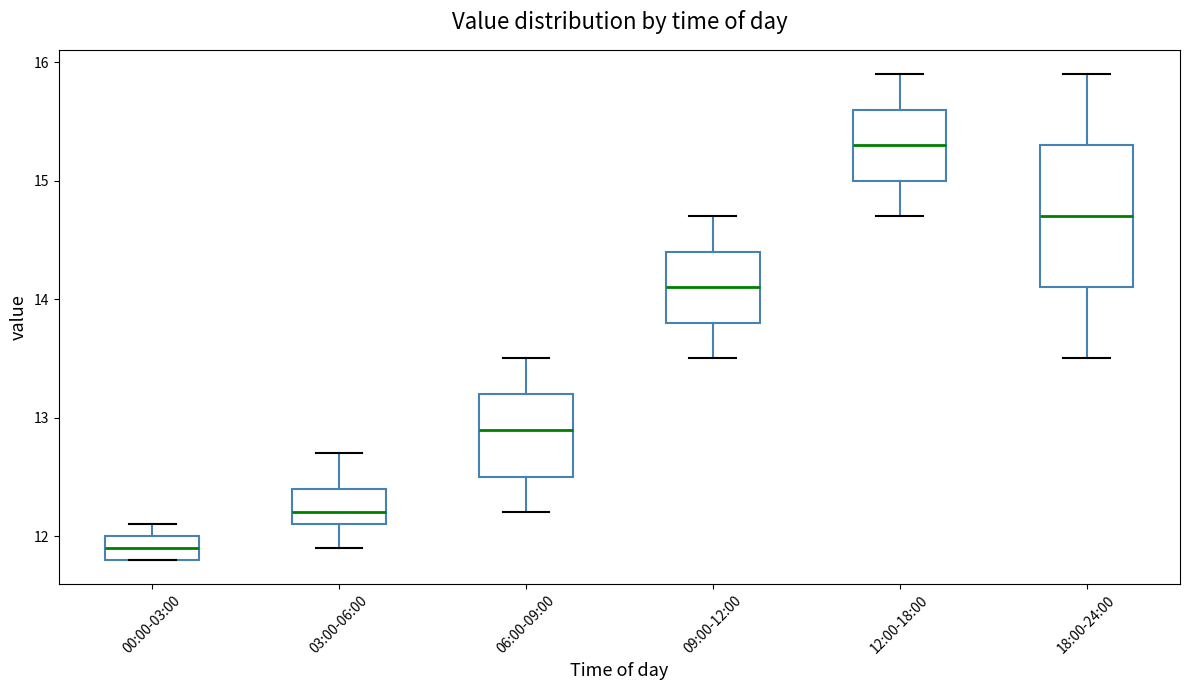

Reading left to right, read every box against the y-axis: the position of its median line, the range the box covers, and the ends of its whiskers. The values are not printed on the chart, so give them approximately, as read against the axis.

00:00-03:00: median 11.9, box 11.8 to 12.0, whiskers 11.8 to 12.1
03:00-06:00: median 12.2, box 12.1 to 12.4, whiskers 11.9 to 12.7
06:00-09:00: median 12.9, box 12.5 to 13.2, whiskers 12.2 to 13.5
09:00-12:00: median 14.1, box 13.8 to 14.4, whiskers 13.5 to 14.7
12:00-18:00: median 15.3, box 15.0 to 15.6, whiskers 14.7 to 15.9
18:00-24:00: median 14.7, box 14.1 to 15.3, whiskers 13.5 to 15.9